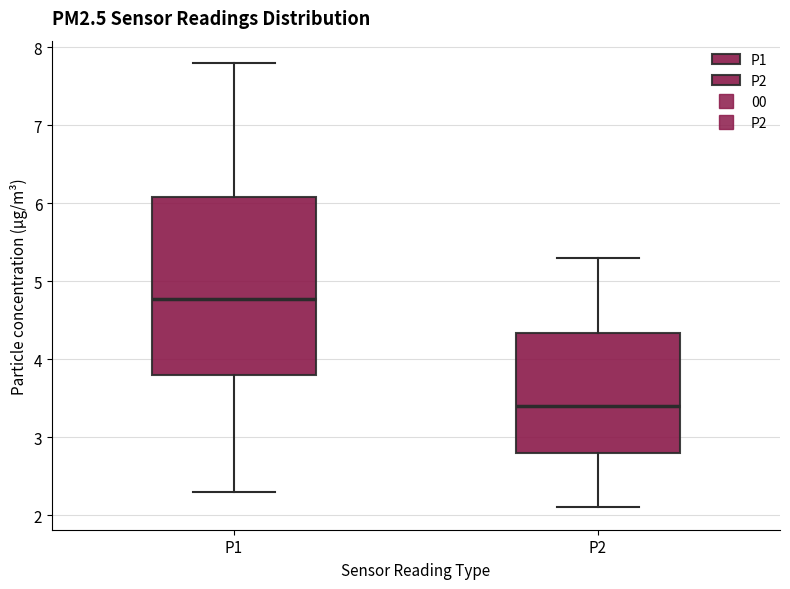

Reading left to right, read every box against the y-axis: the position of its median line, the range the box covers, and the ends of its whiskers. The values are not printed on the chart, so give them approximately, as read against the axis.

P1: median 4.8, box 3.8 to 6.1, whiskers 2.3 to 7.8
P2: median 3.4, box 2.8 to 4.3, whiskers 2.1 to 5.3